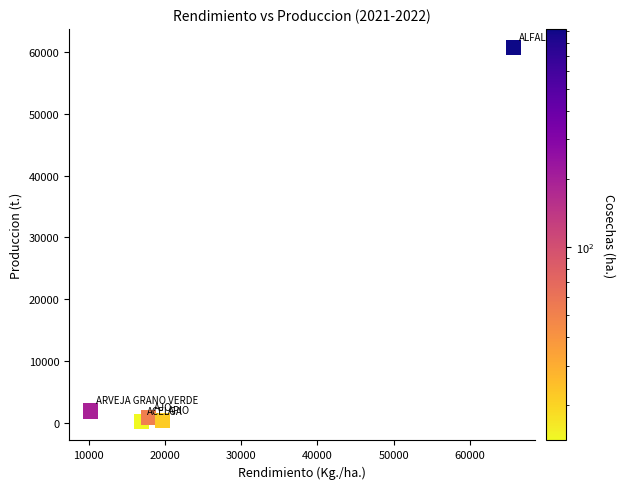

What is the range of X values (max minus min)?

55524.5